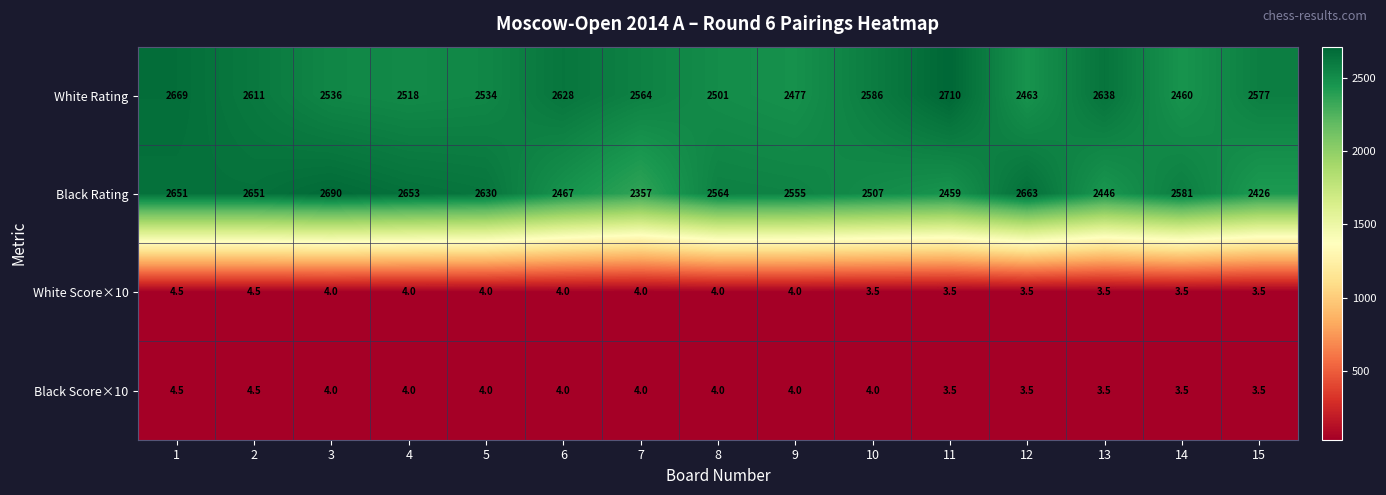

Which series has the largest total across all categories?

White Rating